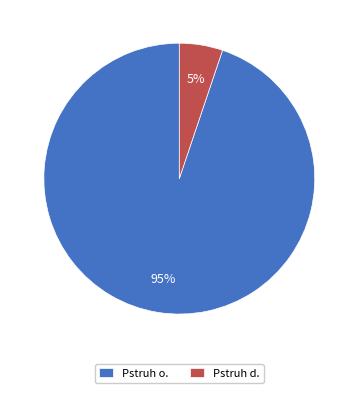

Between Pstruh d. and Pstruh o., which is larger?

Pstruh o.